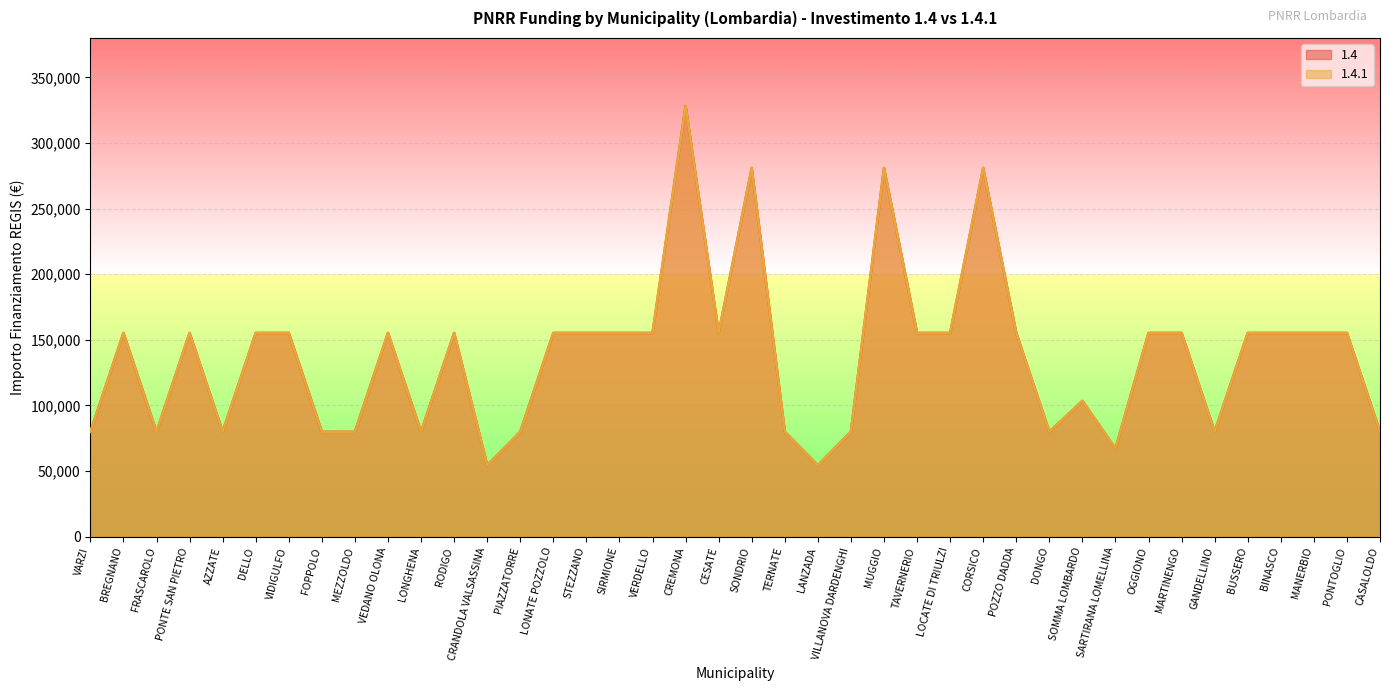

What are all the series names shown in the legend?

1.4, 1.4.1